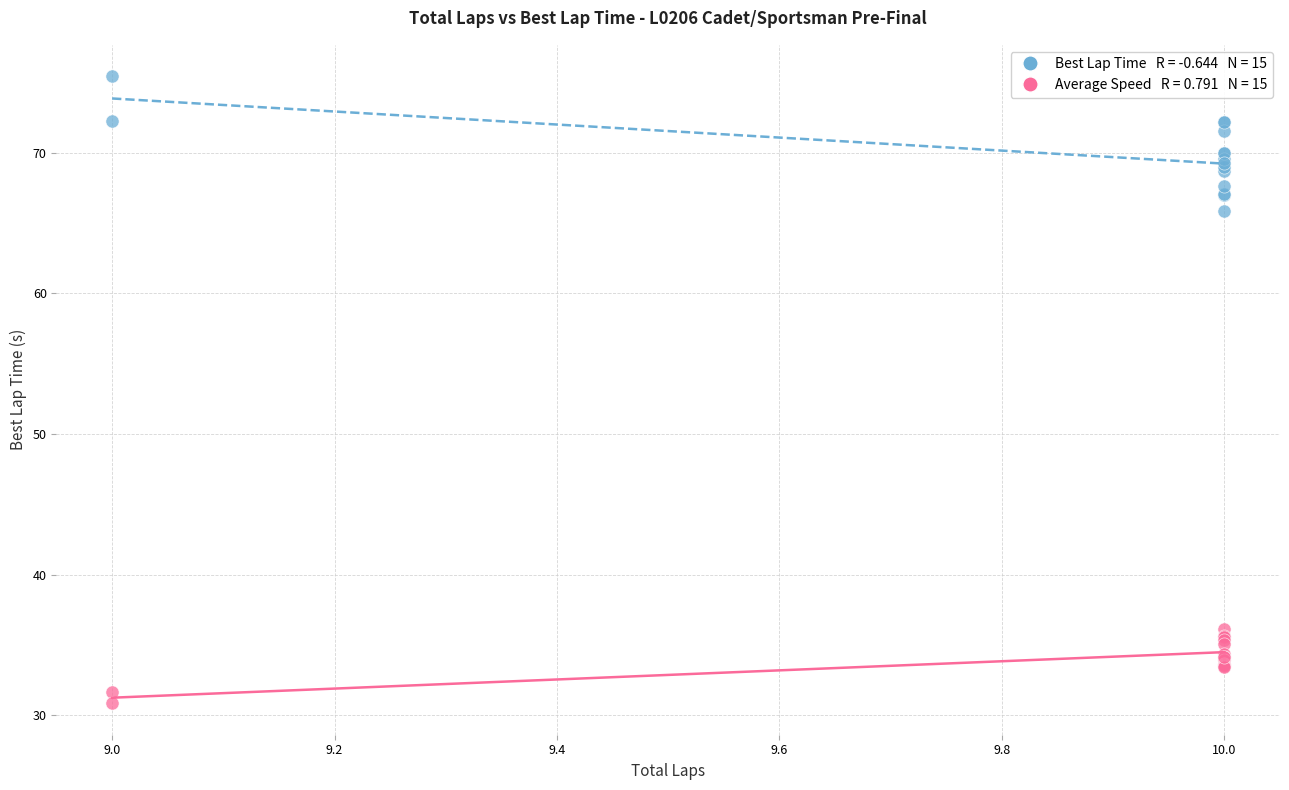

Across all series, what Y value is closest to 53?

65.8